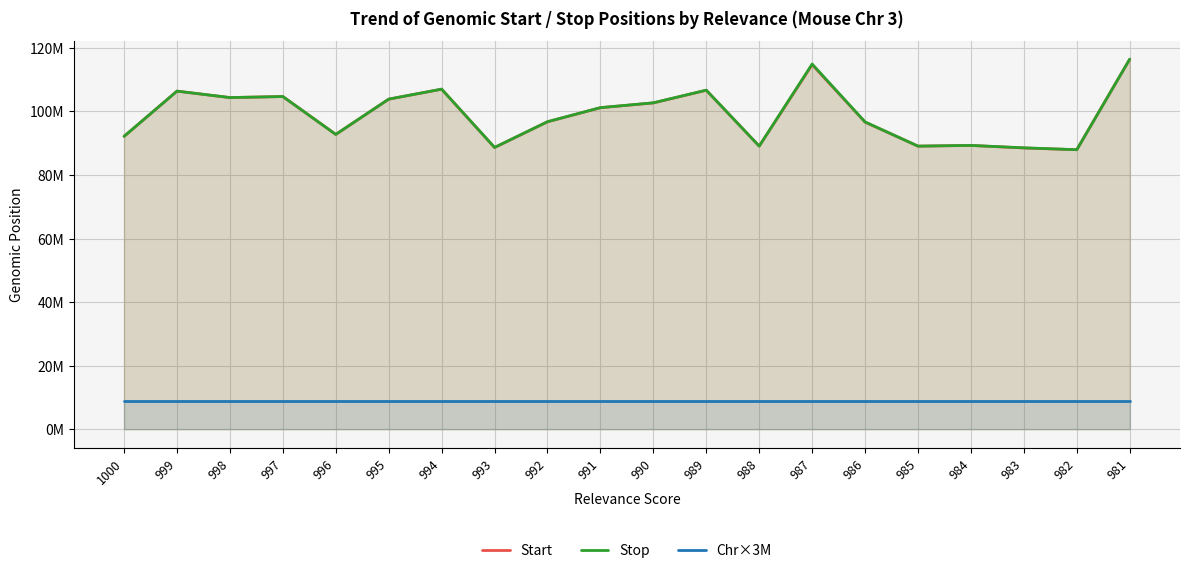

Which series has the largest total across all categories?

Stop